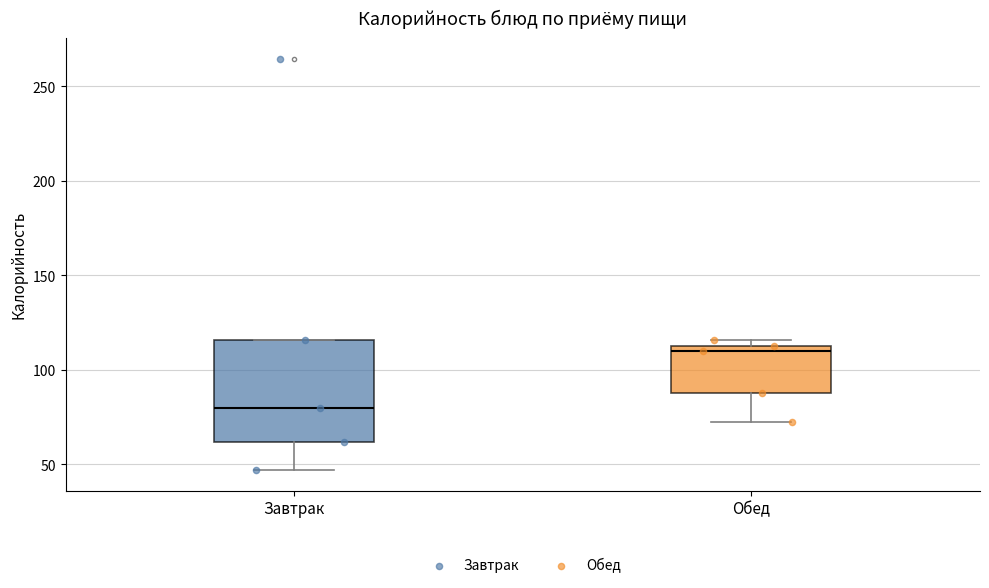

Comparing the boxes themselves (not the whiskers), which one is the tallest?

Завтрак